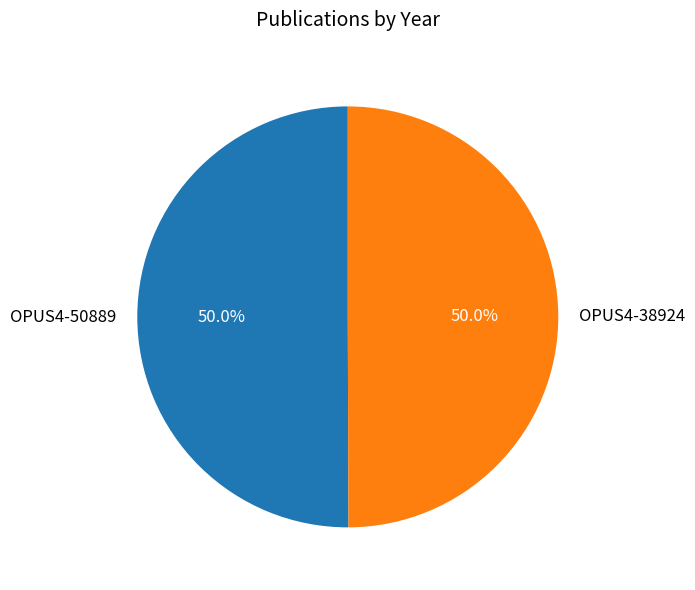

Is it true that OPUS4-38924 is 39% of the pie?

False